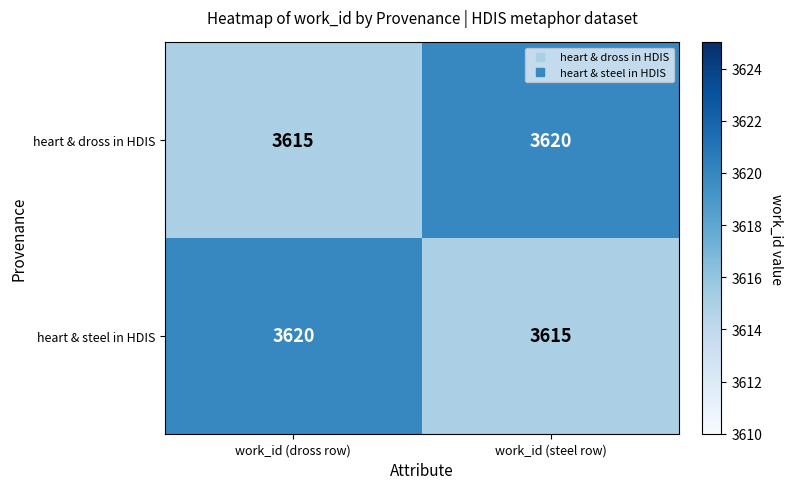

Is the value of heart & dross in HDIS at work_id (dross row) greater than the value of heart & steel in HDIS at work_id (dross row)?

No